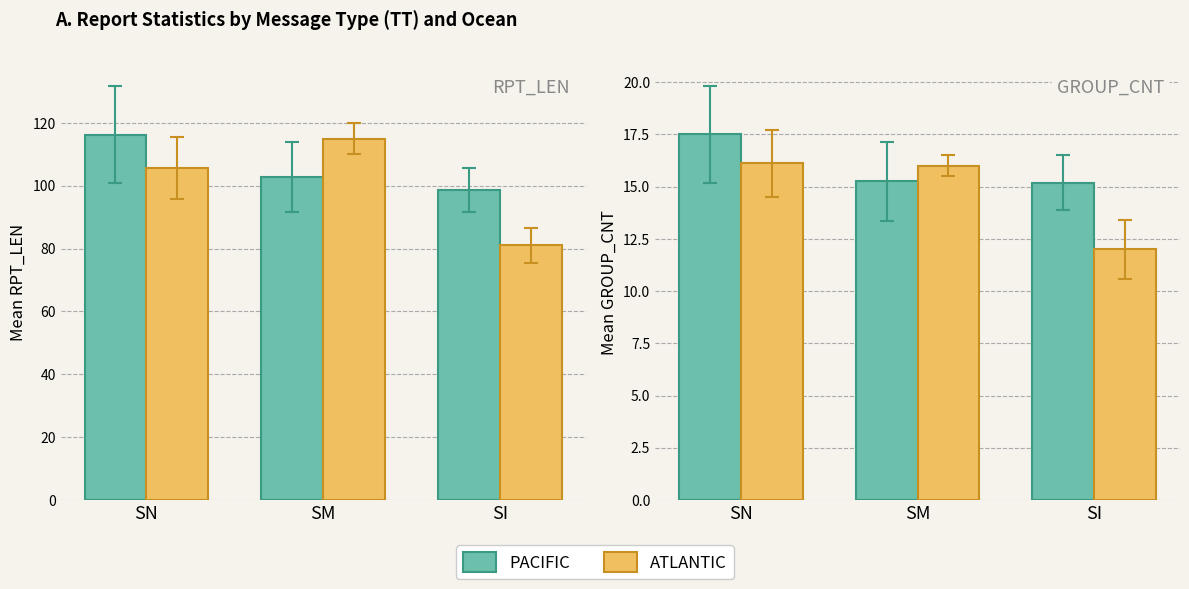

Is the value of ATLANTIC at SM greater than the value of PACIFIC at SM?

Yes